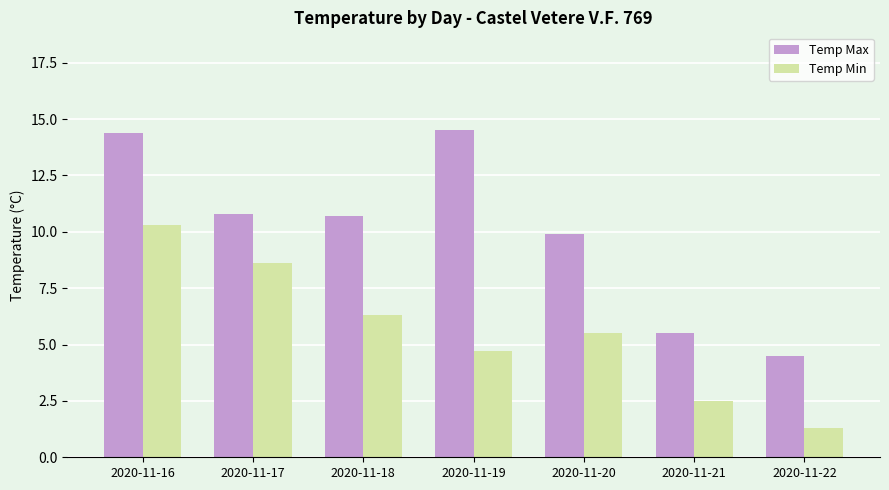

What is the difference between the maximum and minimum values in the Temp Min series?

9.0